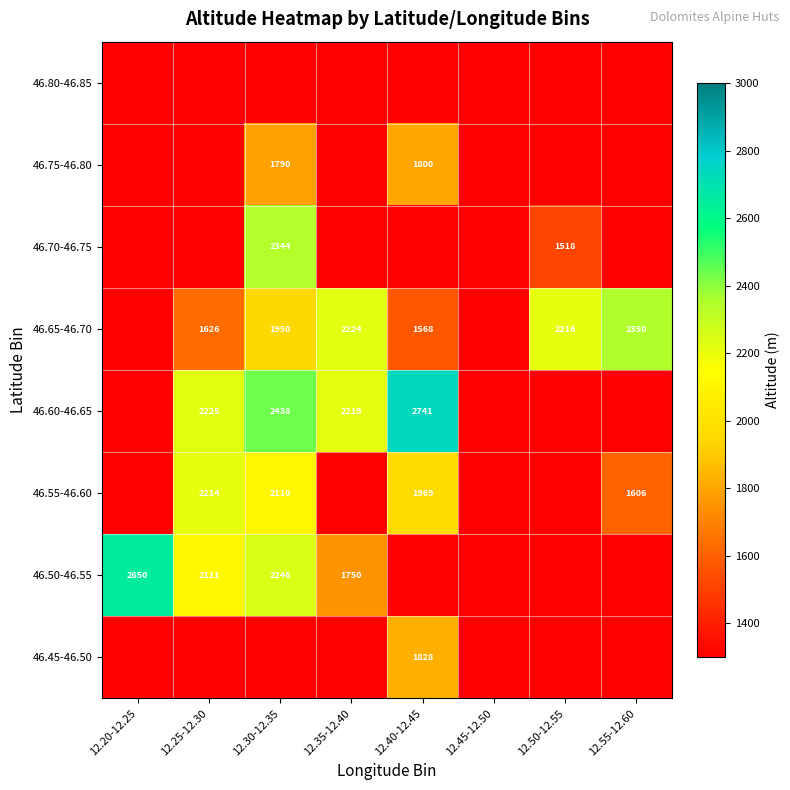

The 46.60-46.65 series shows 2941 at 12.35-12.40. True or false?

False